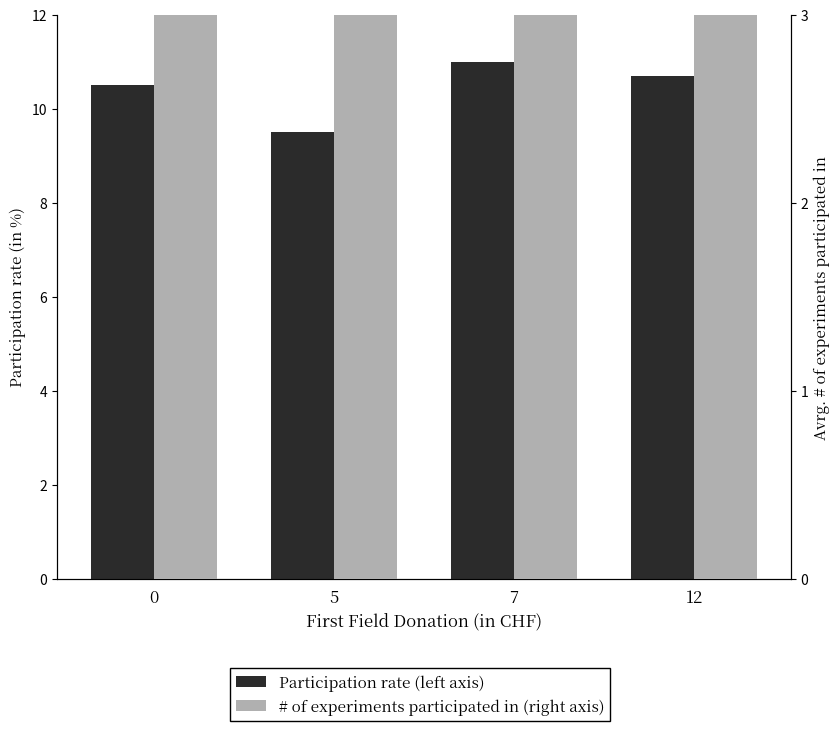

What is the approximate value of Participation rate (left axis) at 0?

10.5